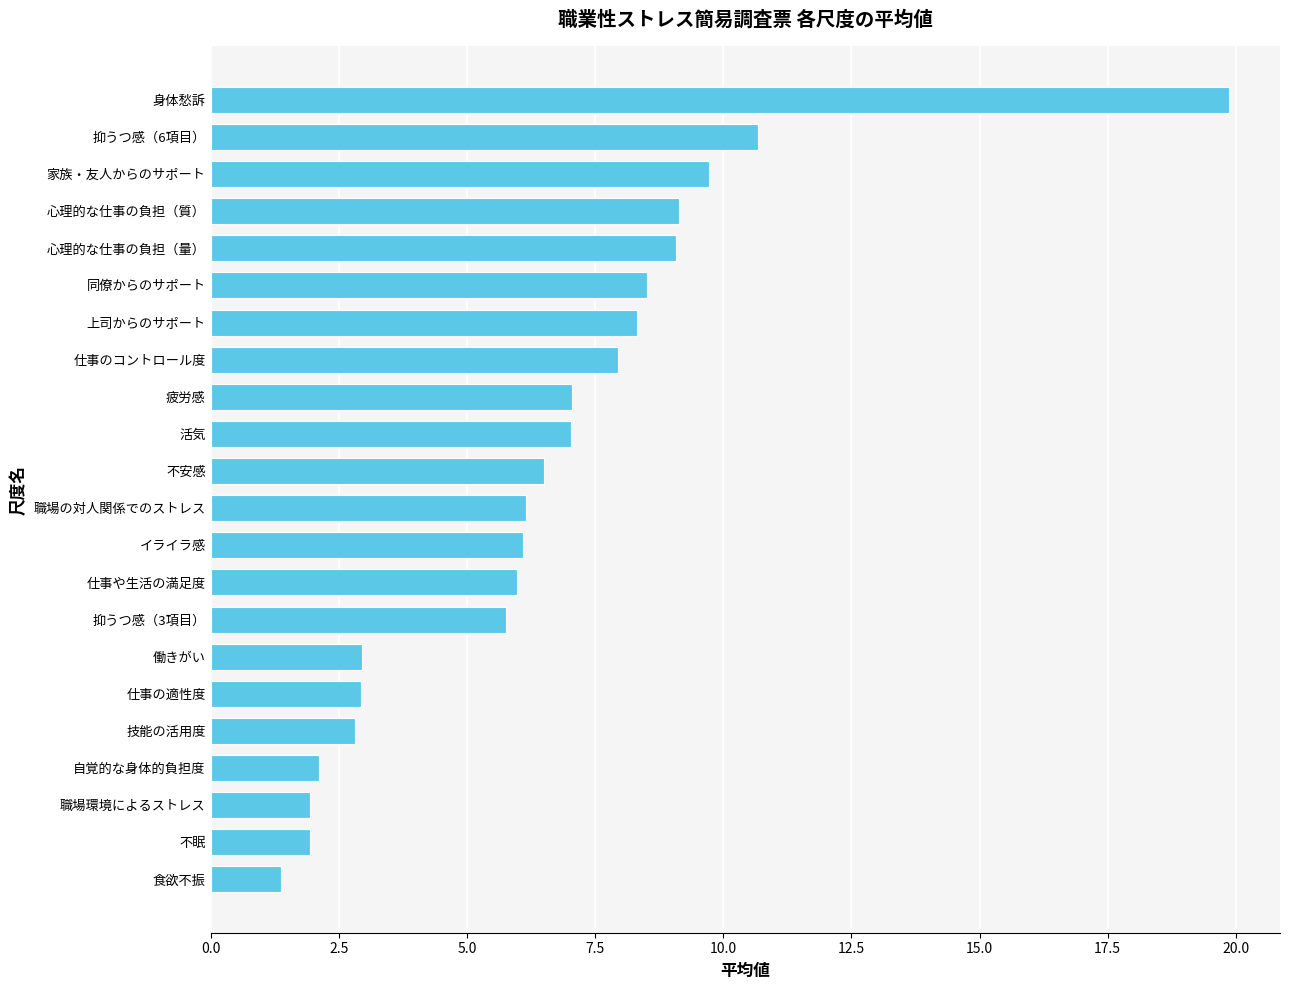

Is it true that the value at 活気 is 7.0?

True